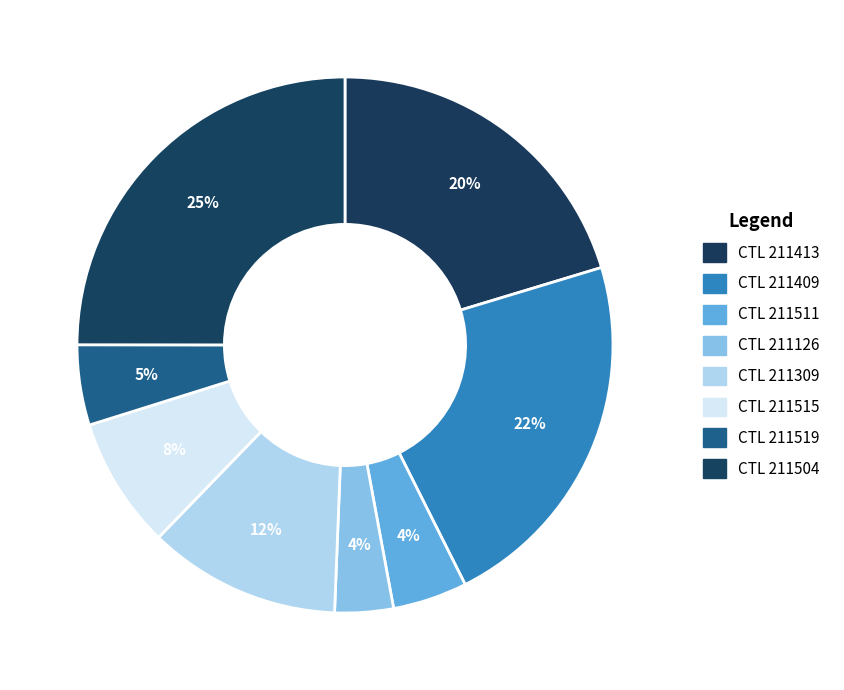

Does any single category account for the majority?

No